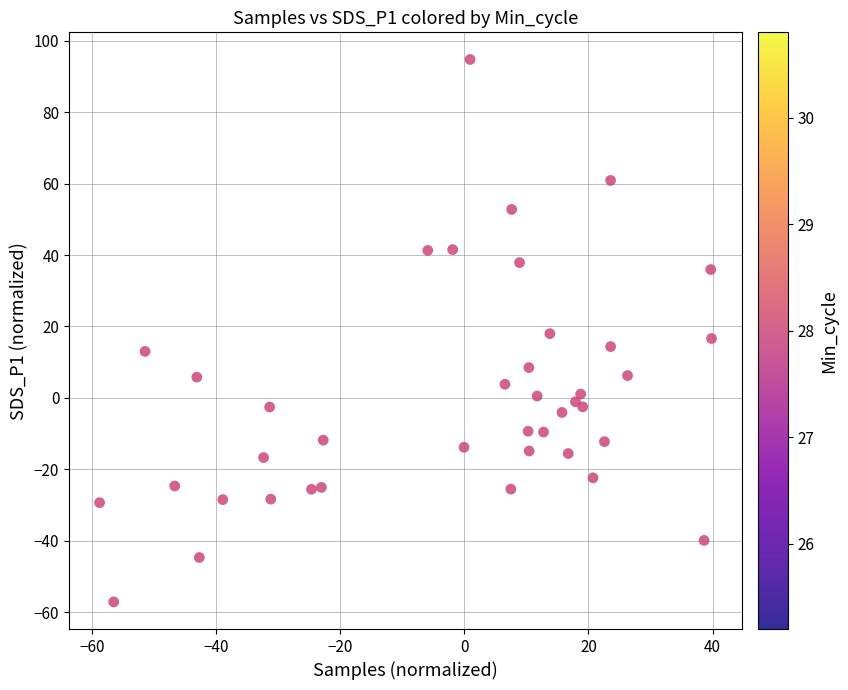

What is the range of X values (max minus min)?

98.6